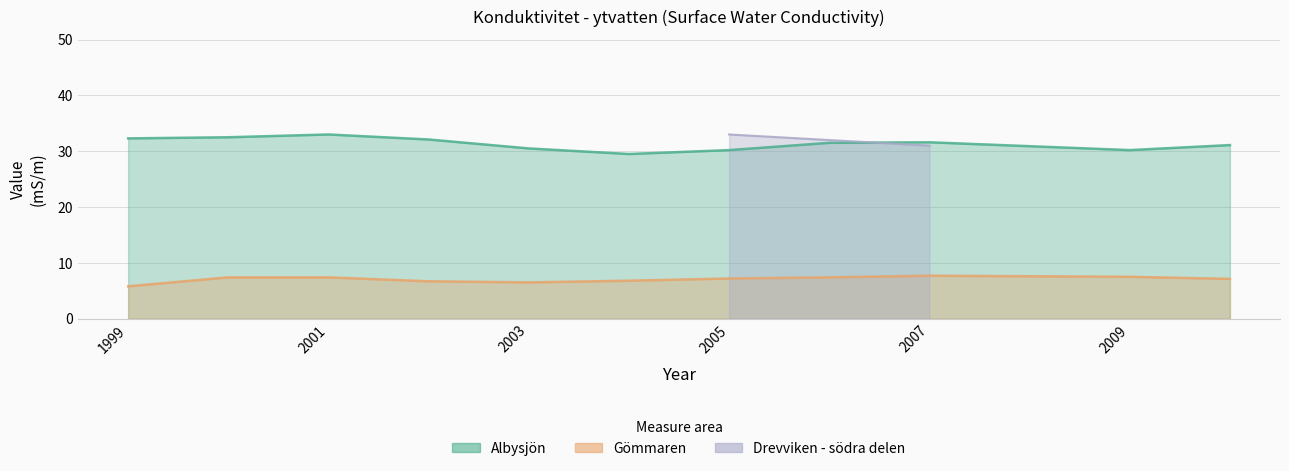

True or false: Gömmaren and Albysjön cross at least once.

False